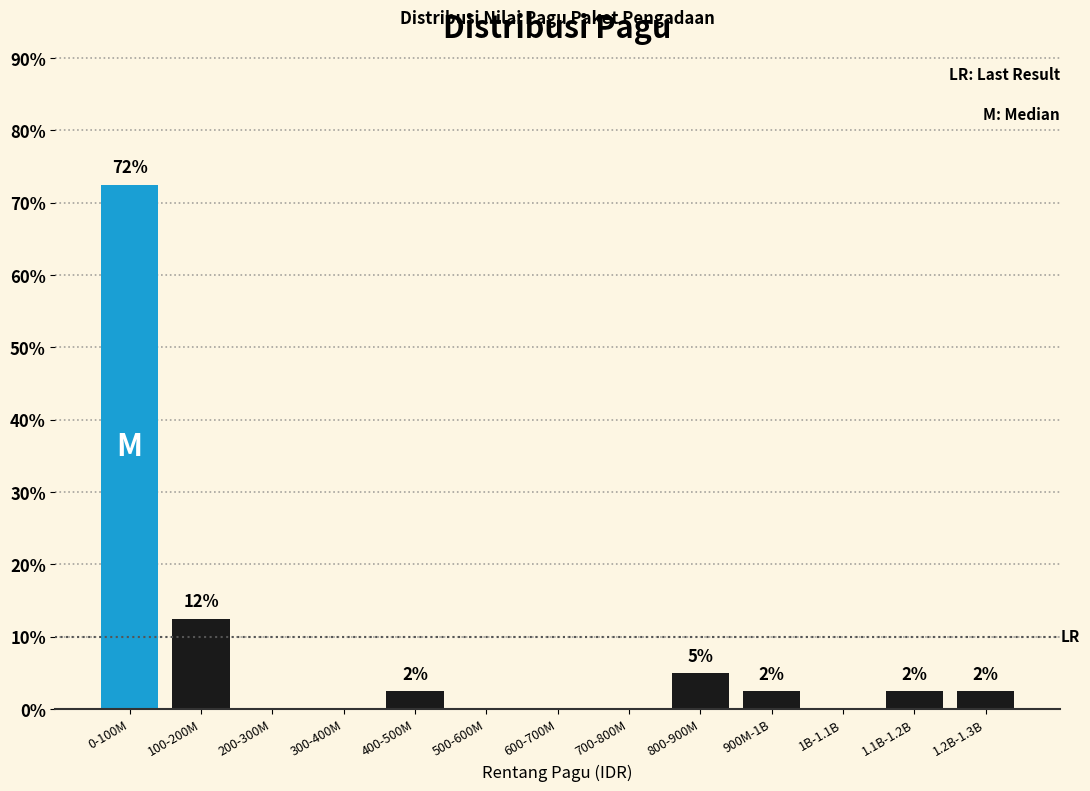

Are the bars horizontal?

No